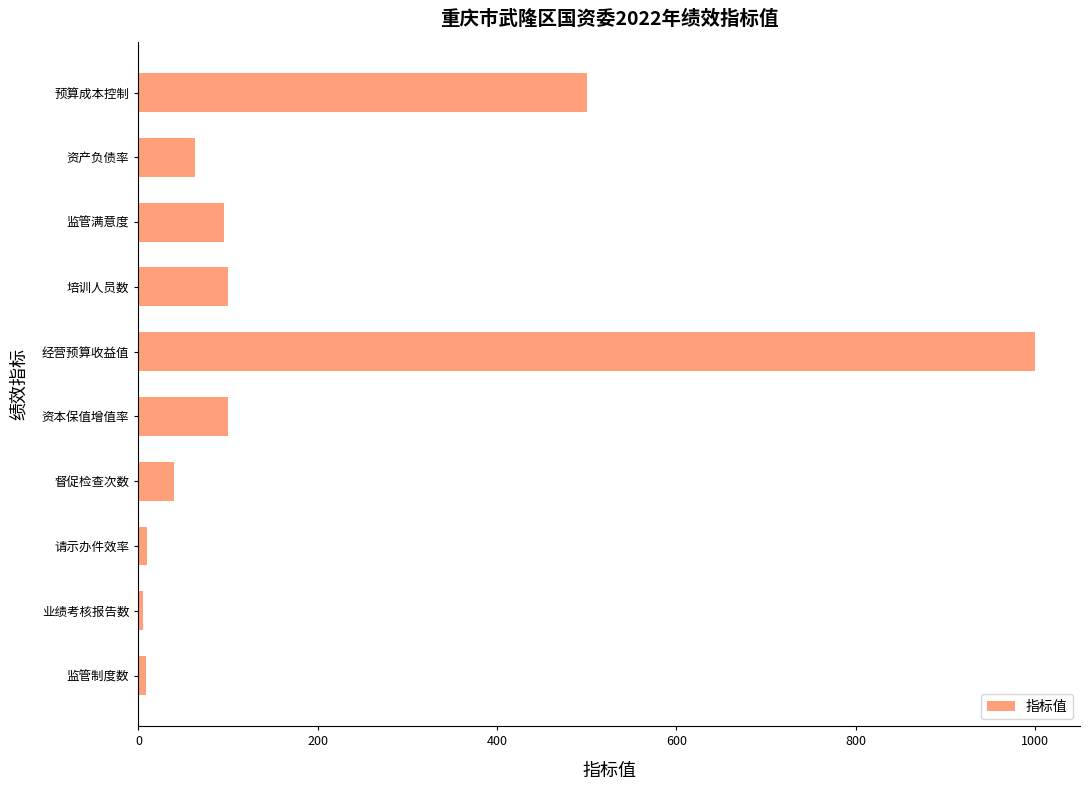

What is the difference between the maximum and second lowest values?

992